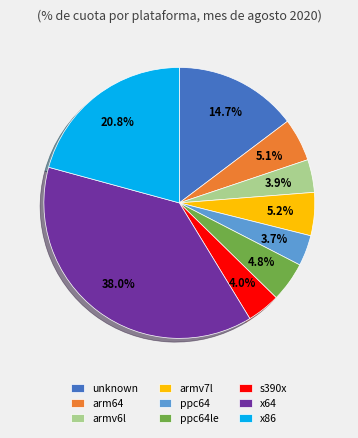

To the nearest percent, what is the average slice percentage?

11%